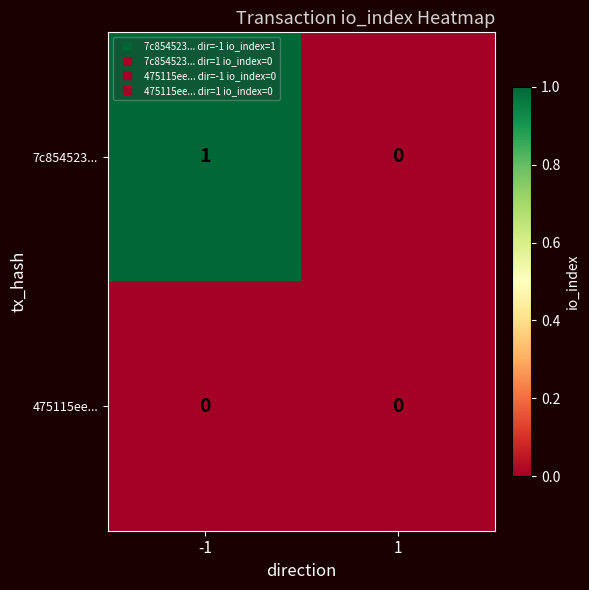

Which series changed the most between -1 and 1?

7c854523...